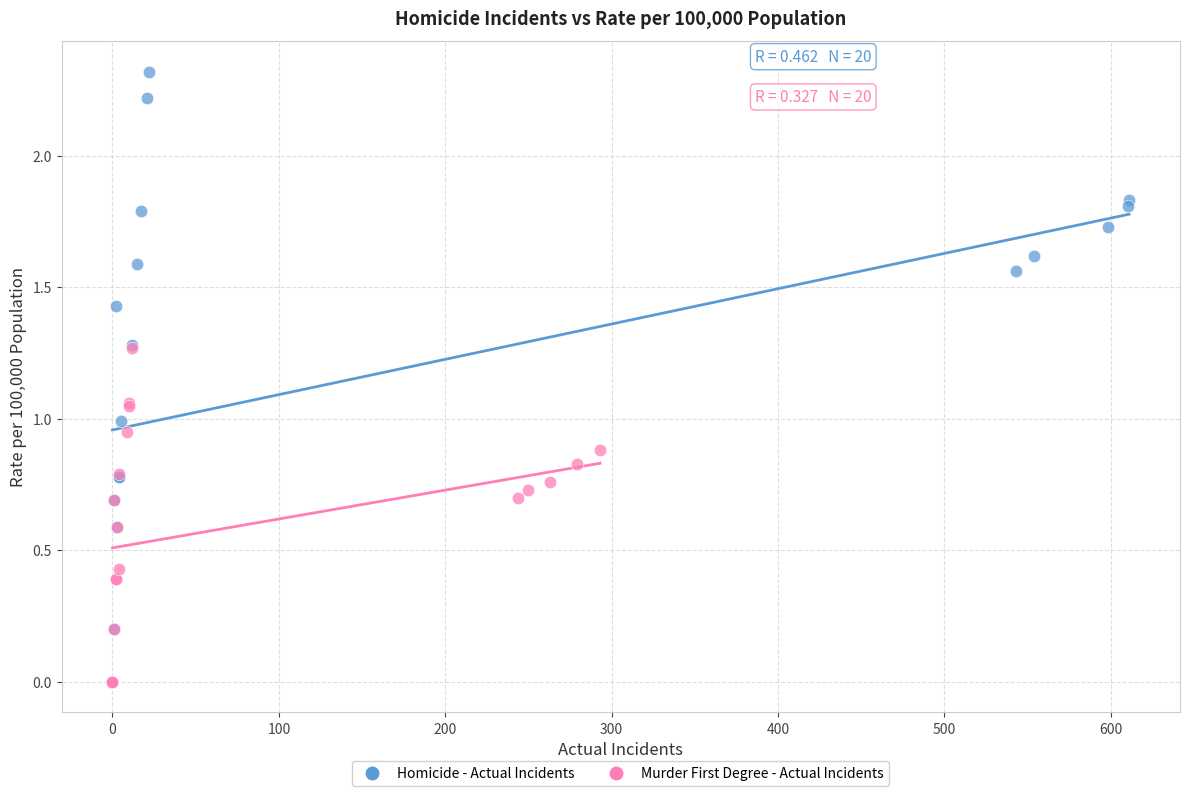

Which series reaches the maximum Y coordinate?

Homicide - Actual Incidents